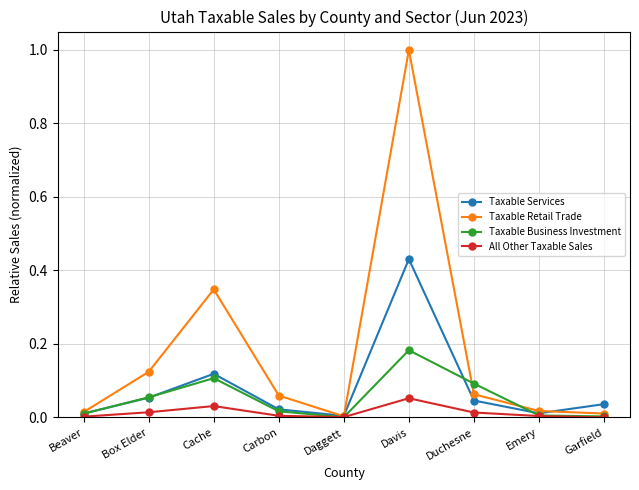

What is the label of the 8th point from the right?

Box Elder